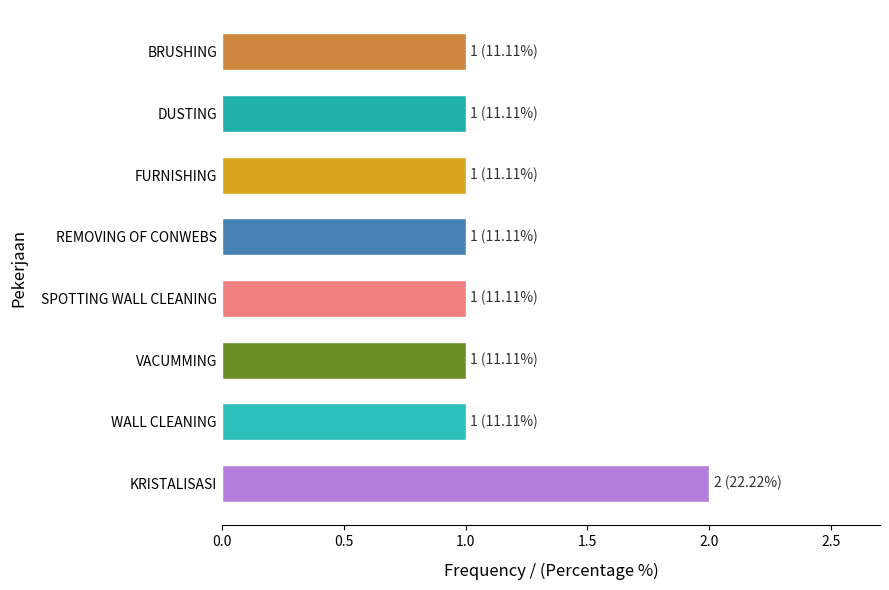

What is the minimum value shown in the chart?

1